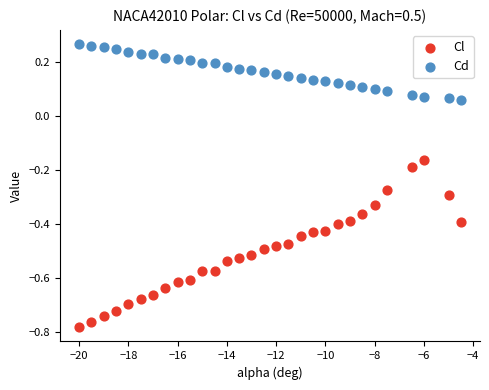

Which series has the widest spread of Y values?

Cl